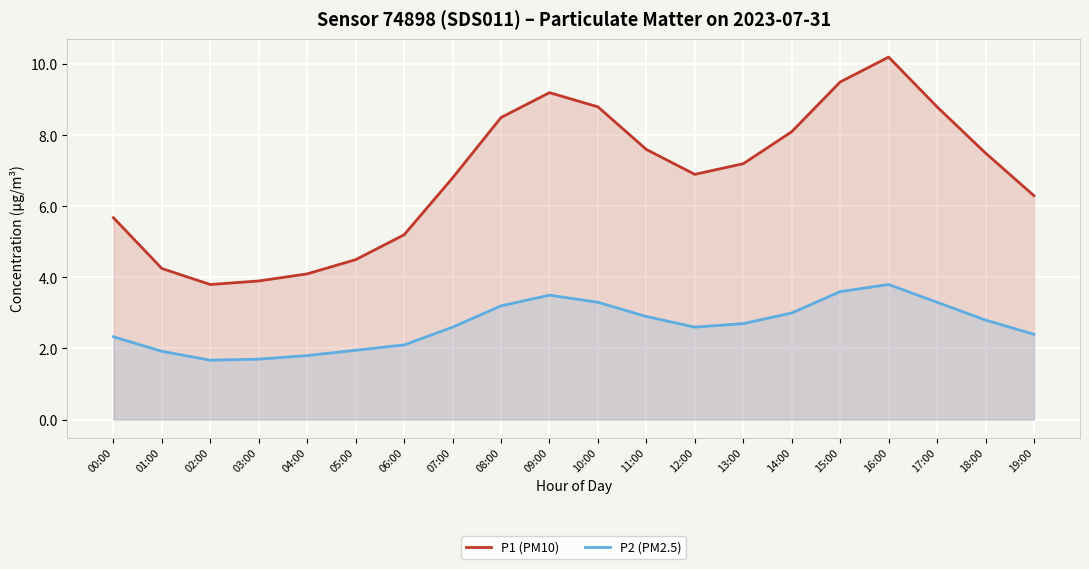

What is the average value of the P1 (PM10) series?

6.8